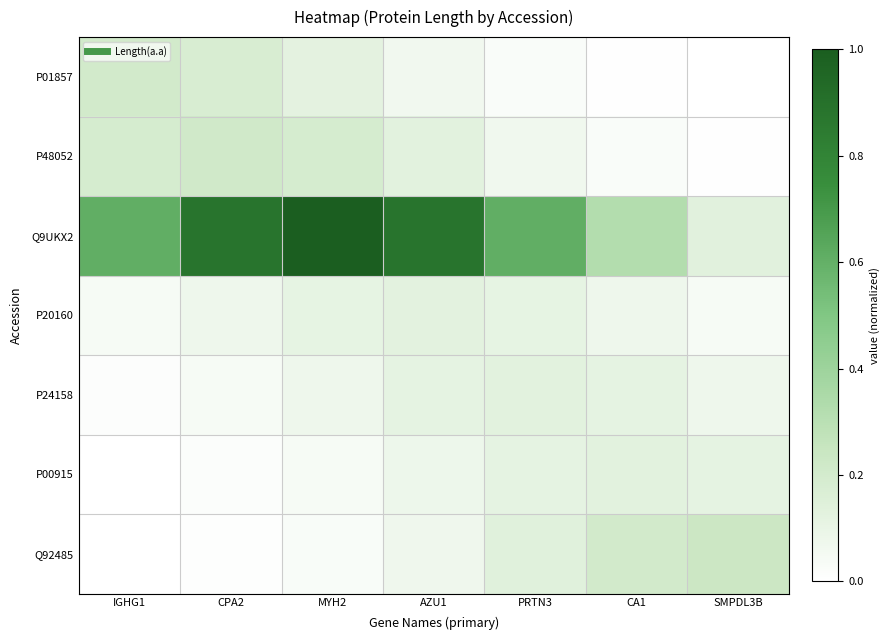

Which has a higher value, PRTN3 or MYH2?

MYH2